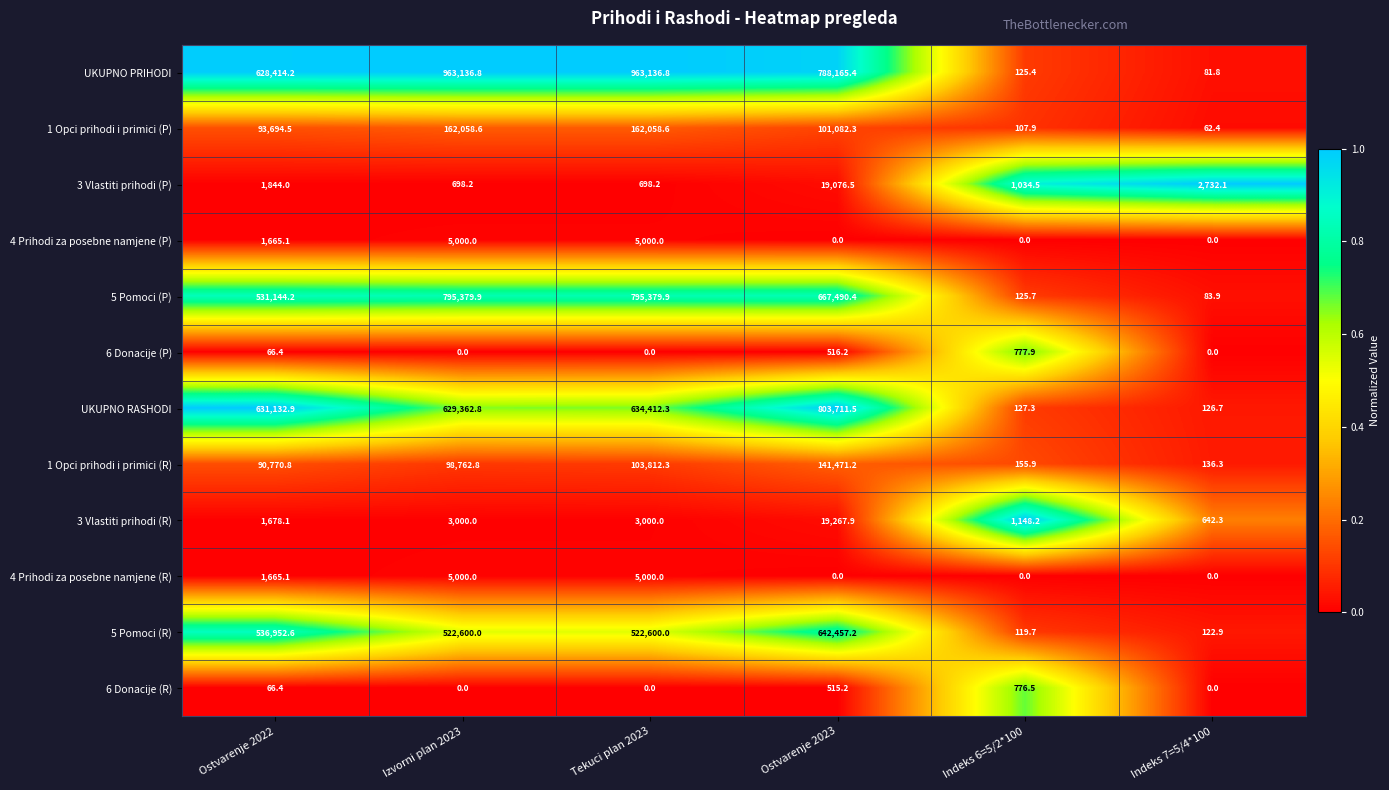

Which series changed the most between Indeks 6=5/2*100 and Indeks 7=5/4*100?

3 Vlastiti prihodi (P)